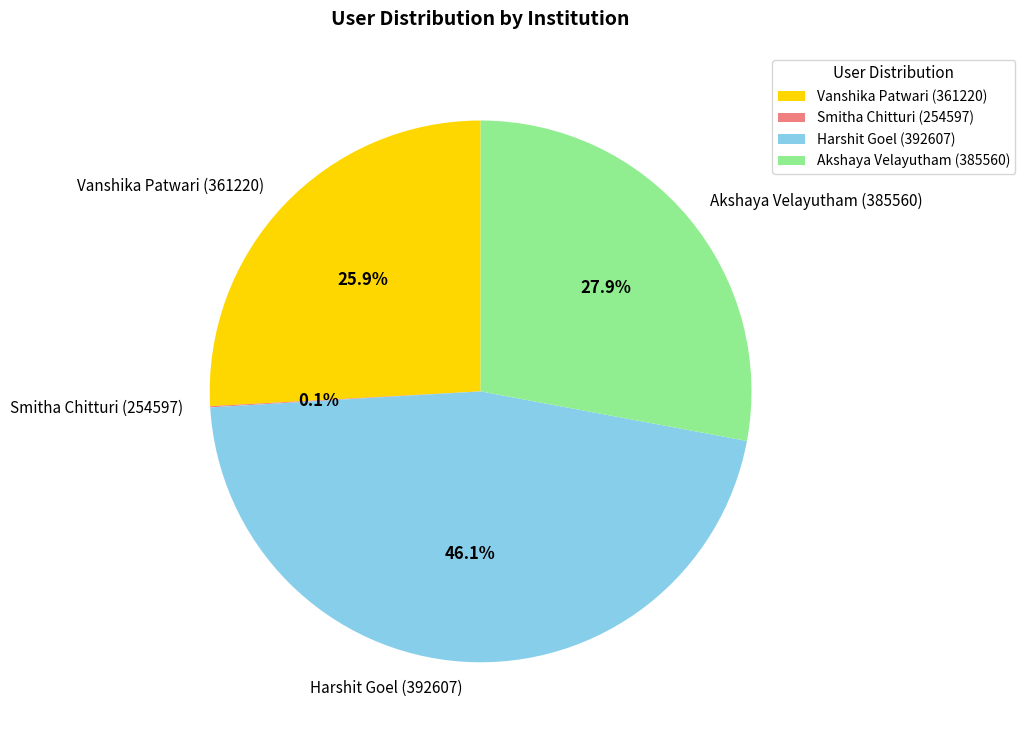

What is the ratio of the value at Akshaya Velayutham (385560) to the value at Harshit Goel (392607)?

0.6